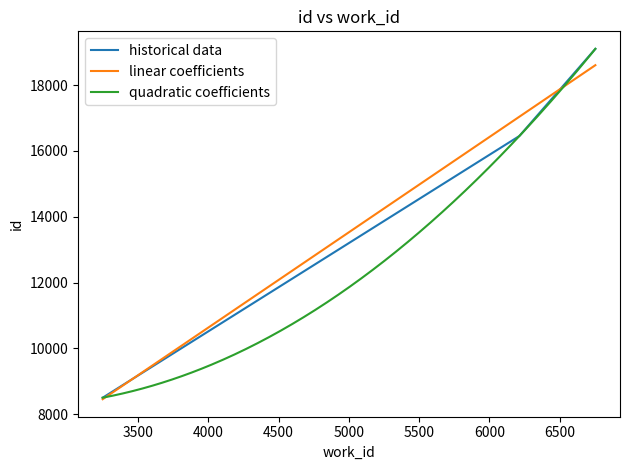

At which label does the data first exceed 16456?

6753